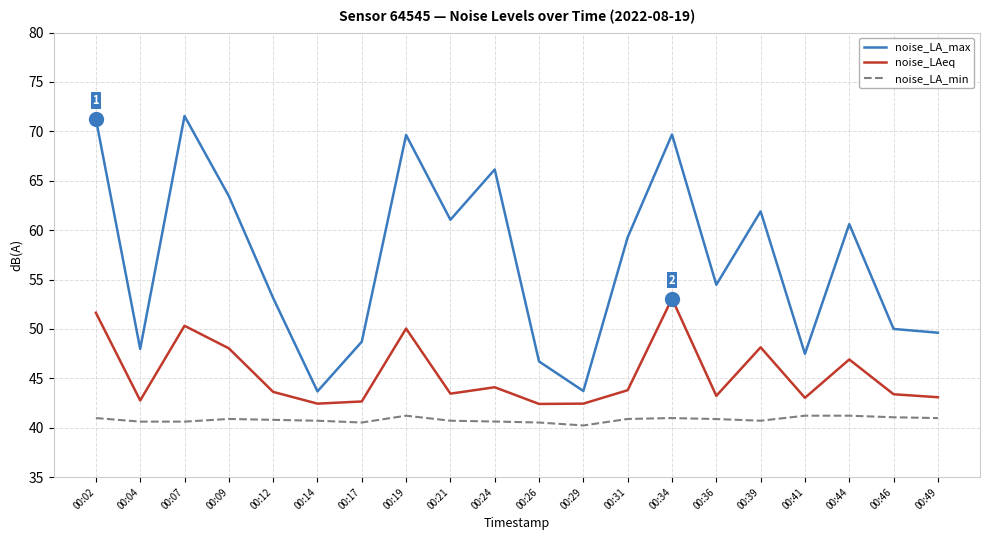

Where is the first local minimum for noise_LAeq?

00:04